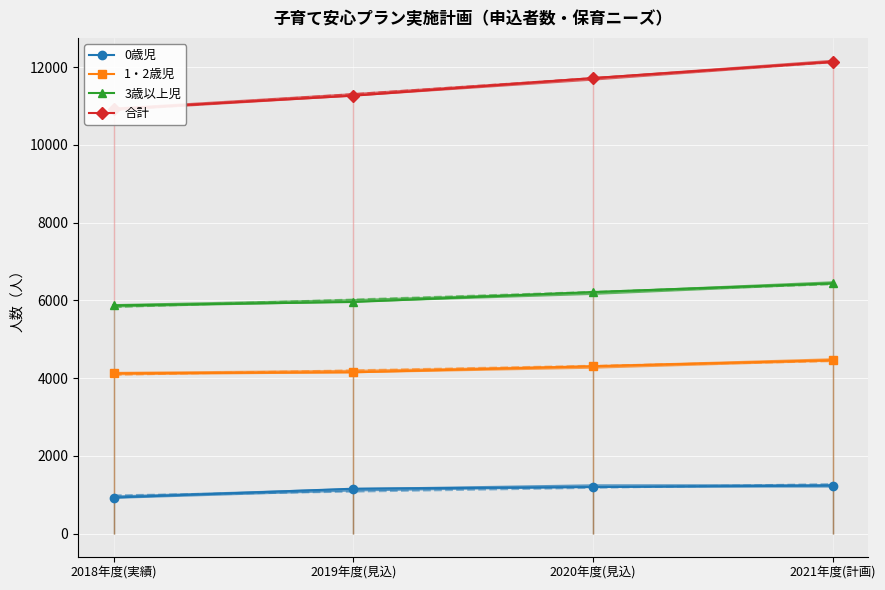

Which series has the largest range (max minus min)?

合計